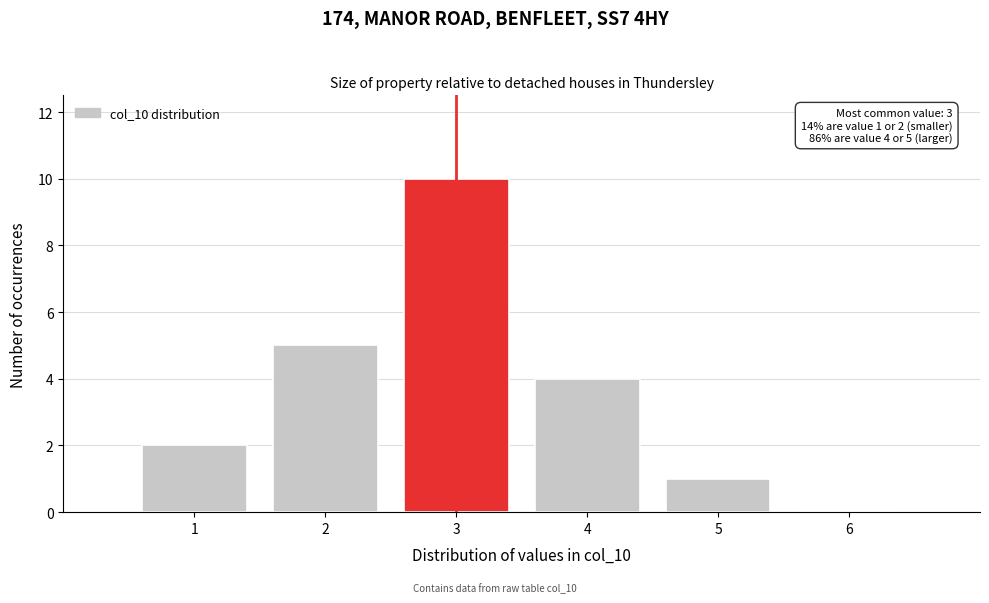

Which range on the x-axis has the tallest bar?

2.5 to 3.5